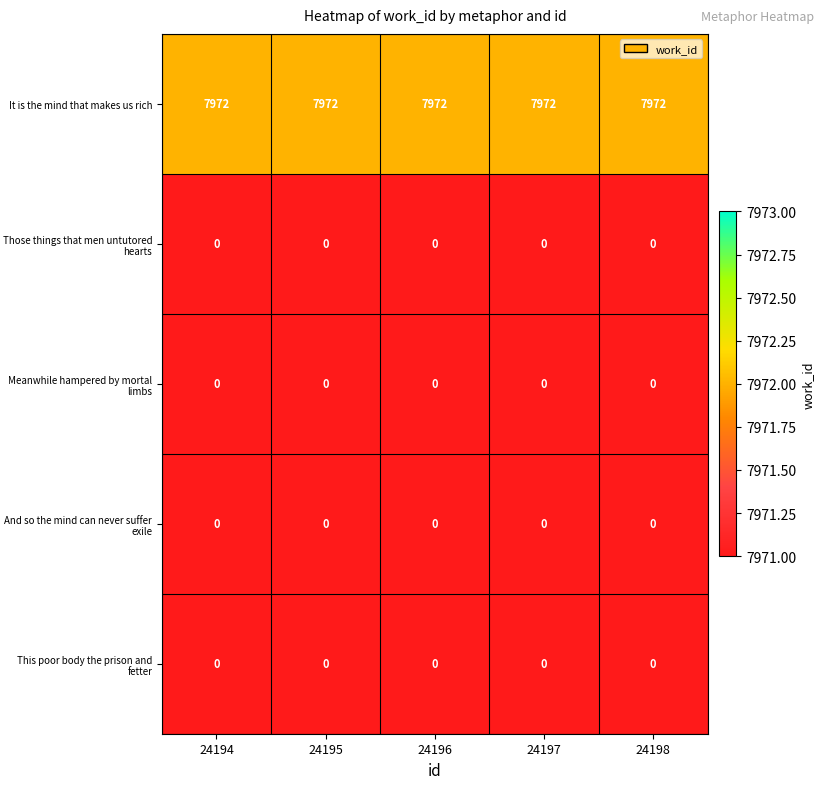

The value of It is the mind that makes us rich at 24197 is 10836. True or false?

False